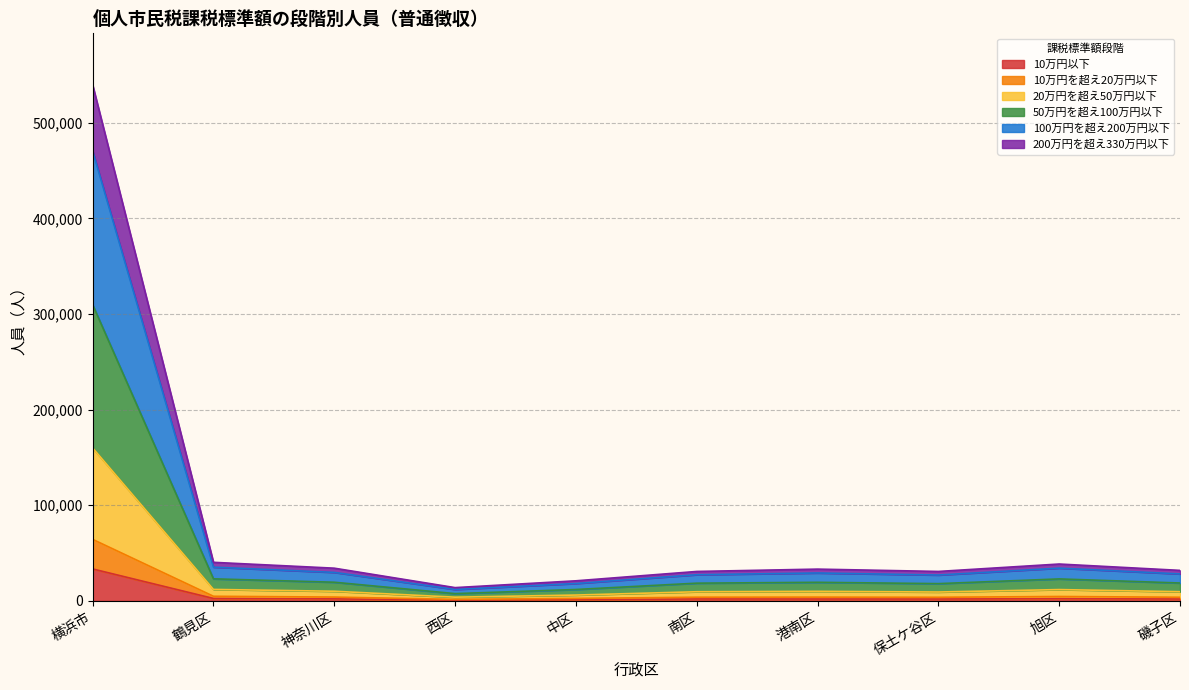

What are all the series names shown in the legend?

10万円以下, 10万円を超え20万円以下, 20万円を超え50万円以下, 50万円を超え100万円以下, 100万円を超え200万円以下, 200万円を超え330万円以下